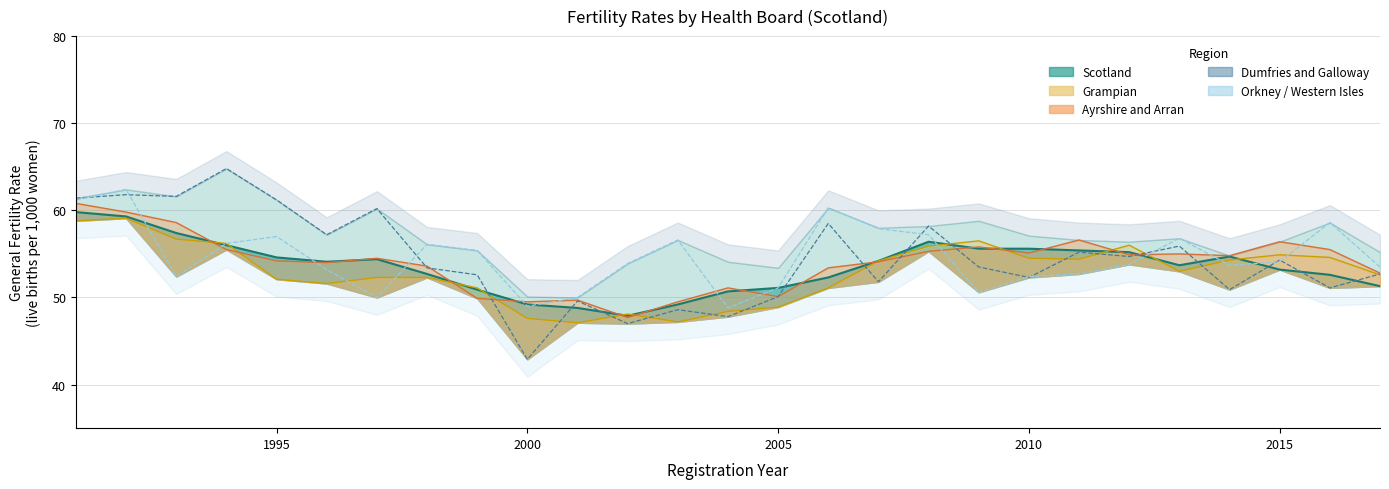

What is the difference between the highest and lowest values at 2010?

3.3